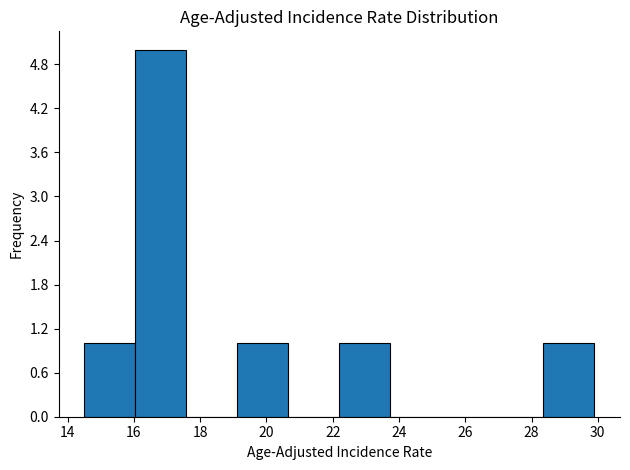

Which range on the x-axis has the tallest bar?

16.04 to 17.58